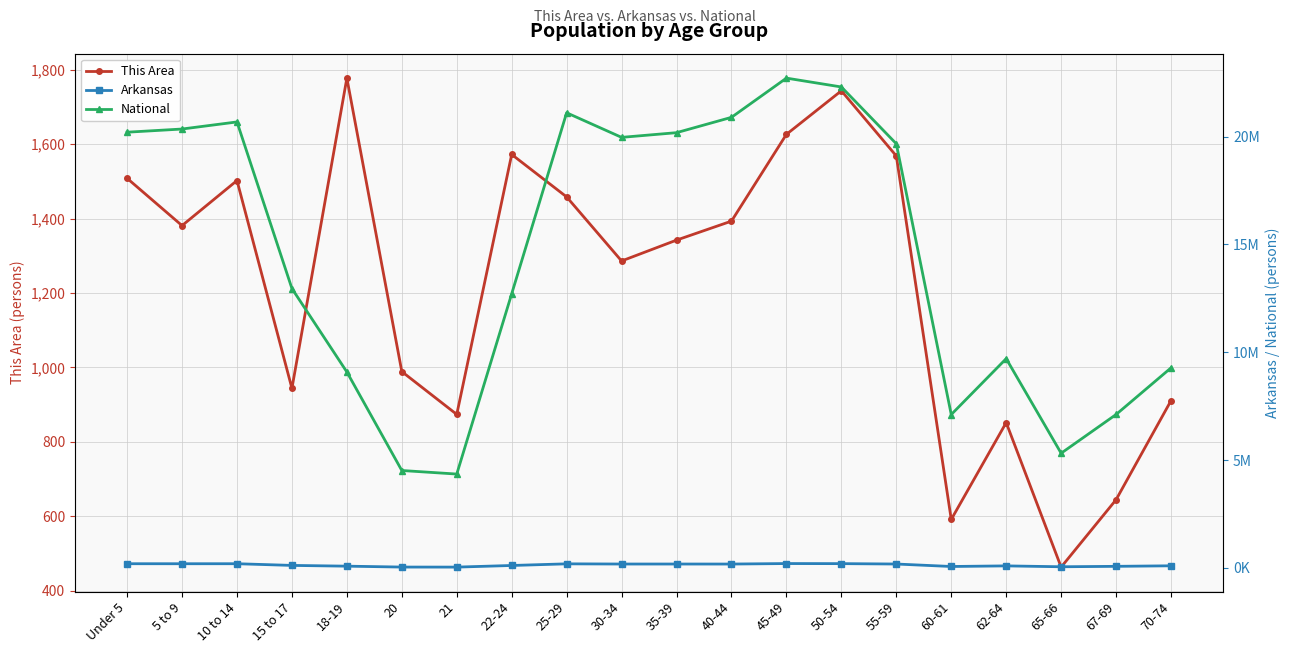

At which label does National reach its peak?

45-49